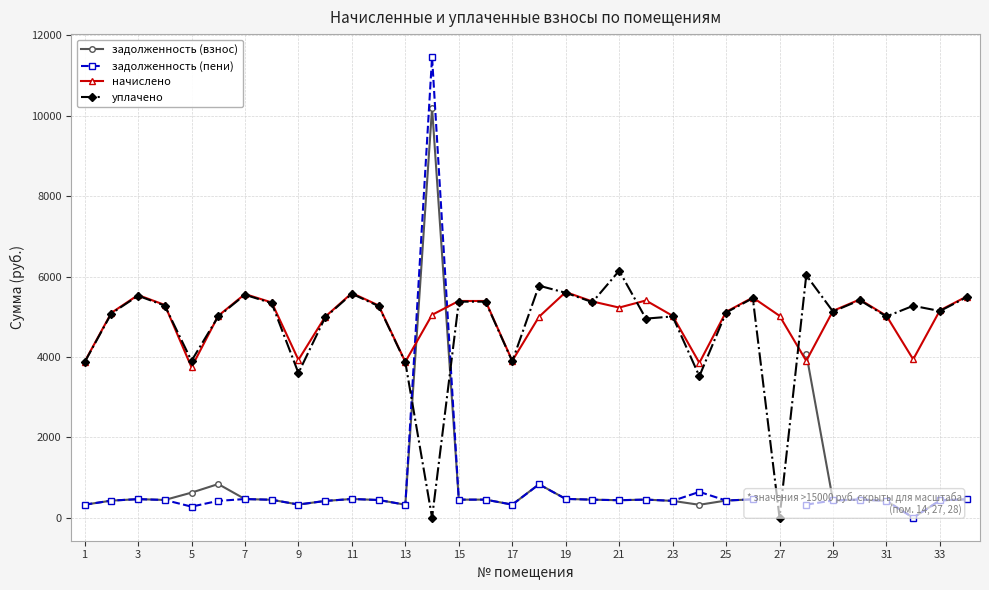

How many interior local valleys does the начислено series have?

8